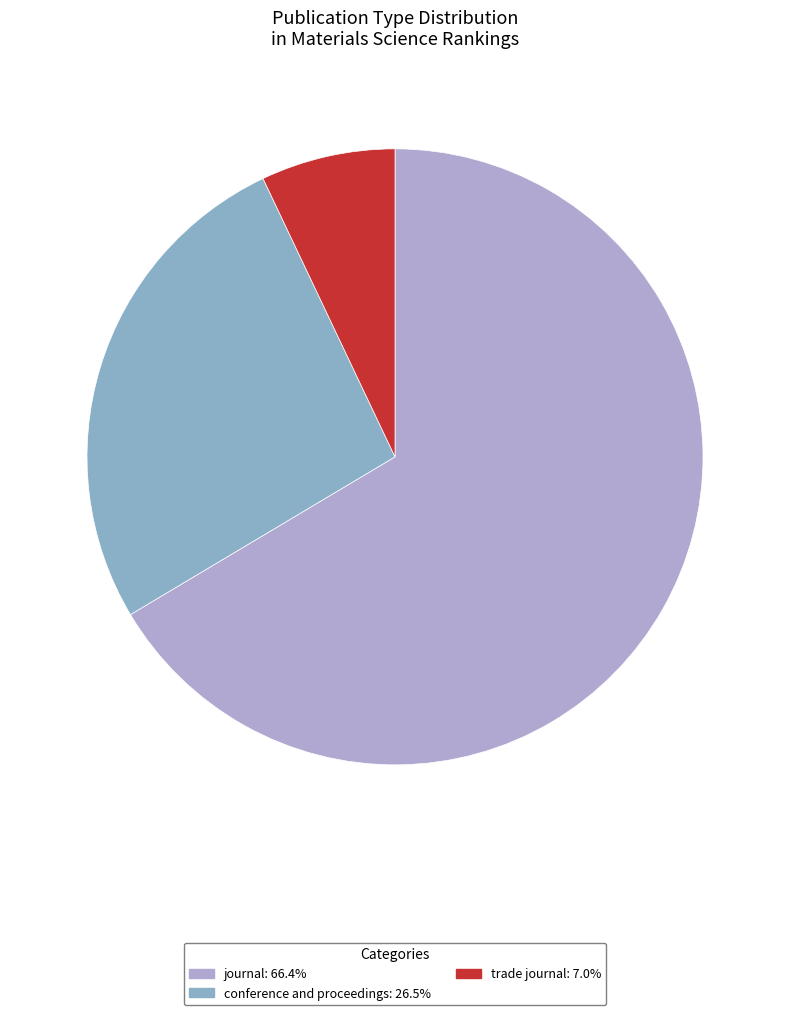

How many slices are in this pie chart?

3